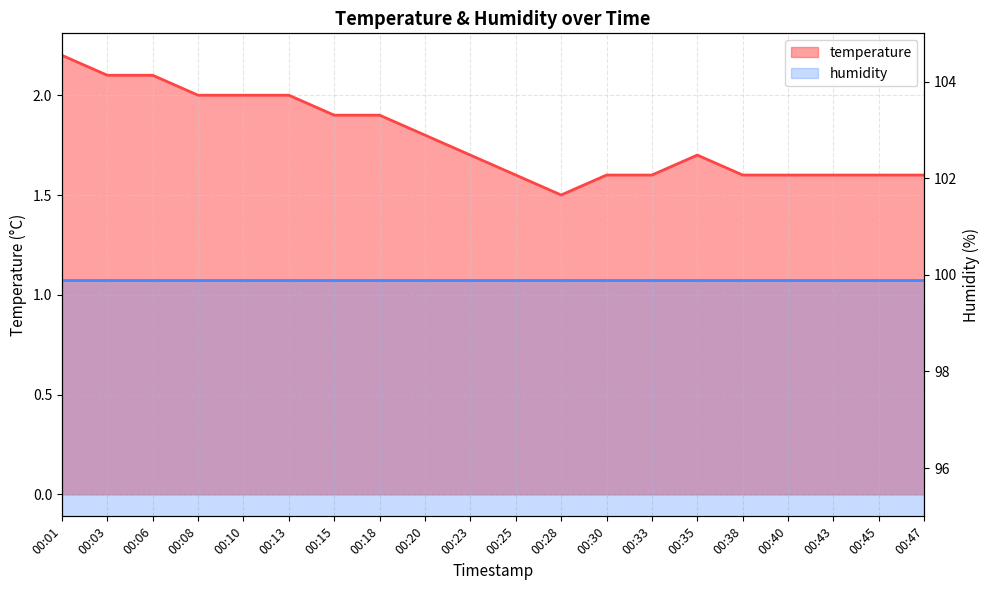

What is the difference between the values at 00:15 and 00:30?

0.3